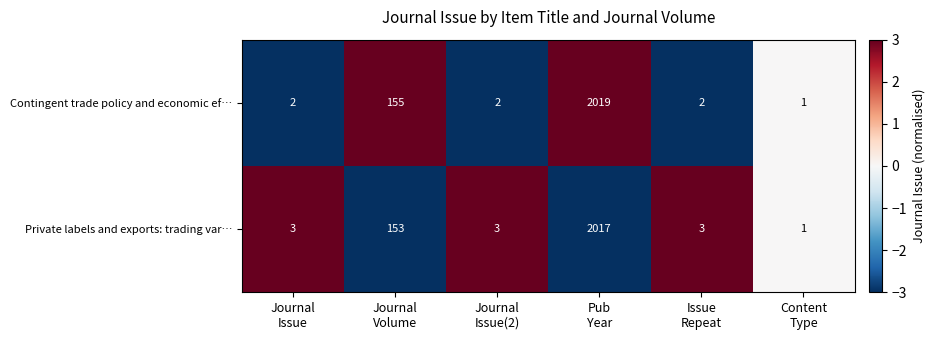

What is the maximum value for Contingent trade policy and economic ef…?

2019